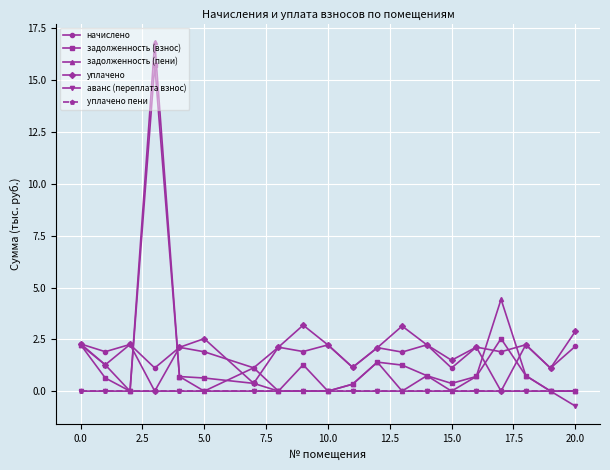

What is the average value of the начислено series?

1.8